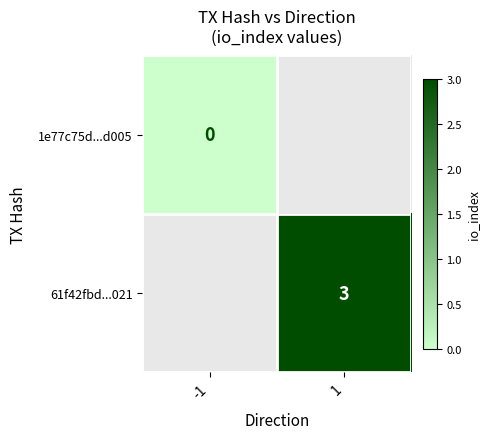

At how many categories does at least one series exceed 0?

1